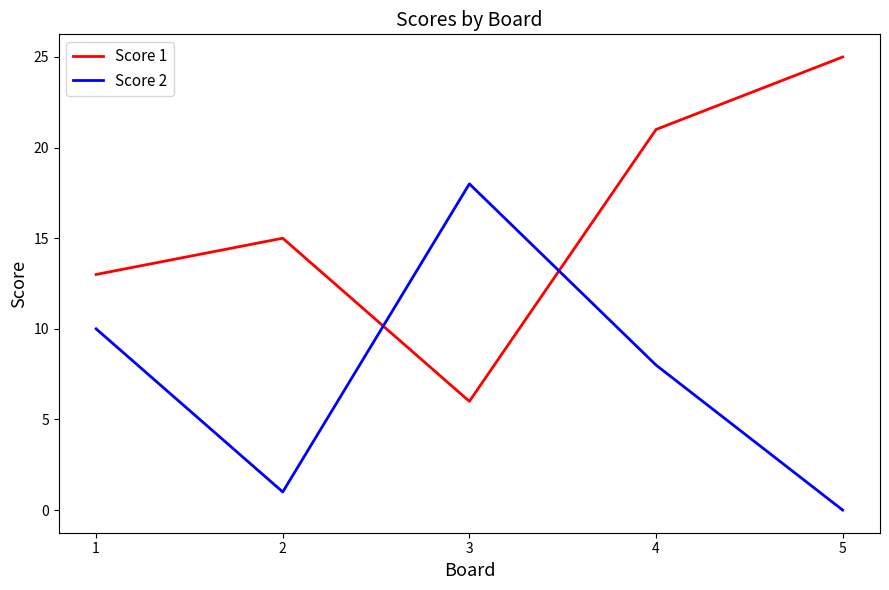

What is the average value of the Score 2 series?

7